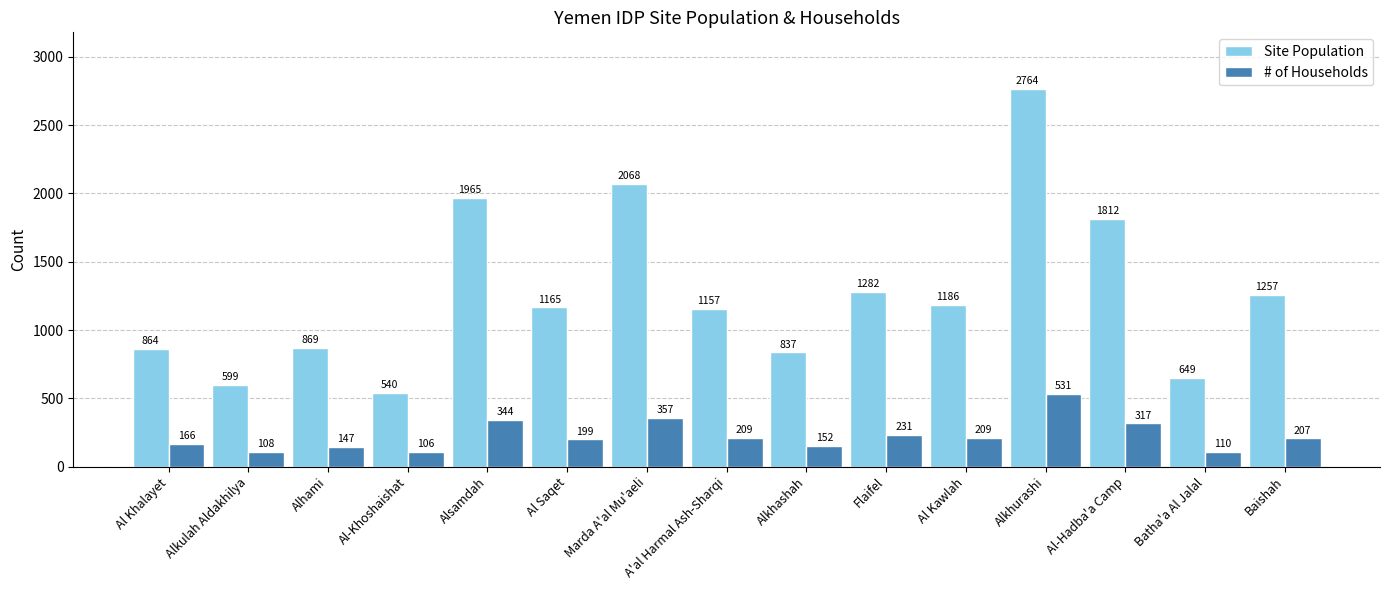

Rank the series by their average value, from lowest to highest.

# of Households, Site Population